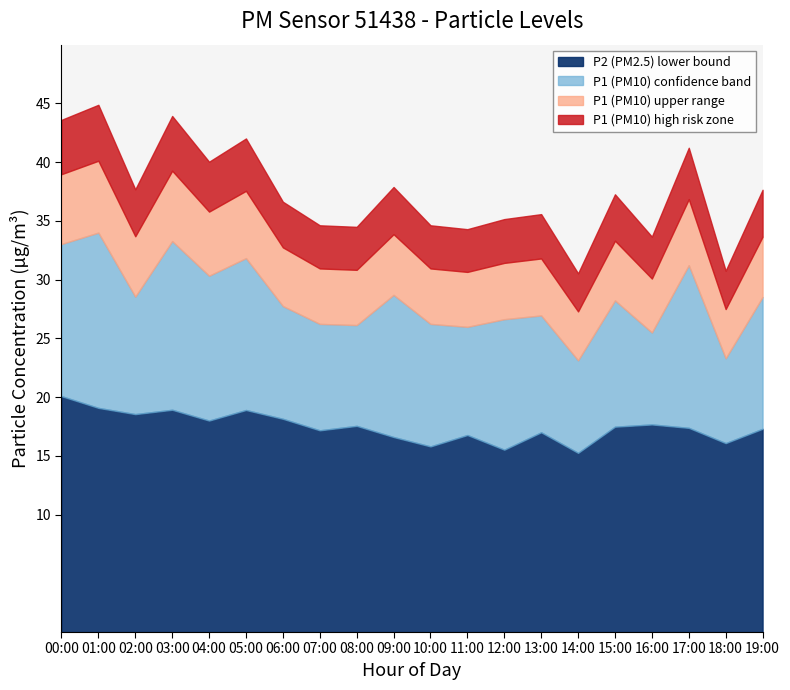

True or false: P2 (PM2.5) lower bound has a value of 18.9 at 03:00.

True